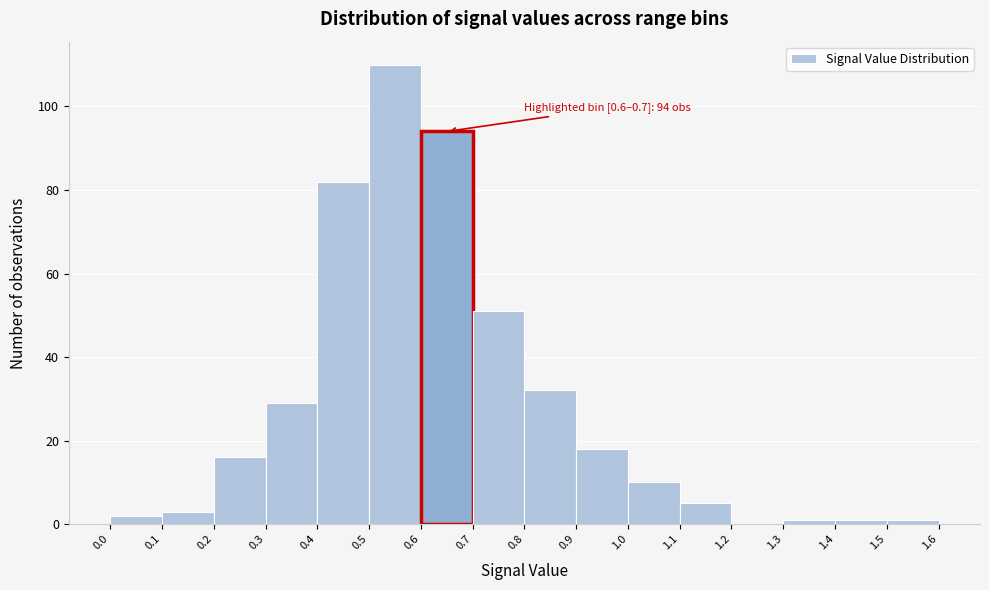

Over which range of the x-axis is the bar tallest?

0.5 to 0.6